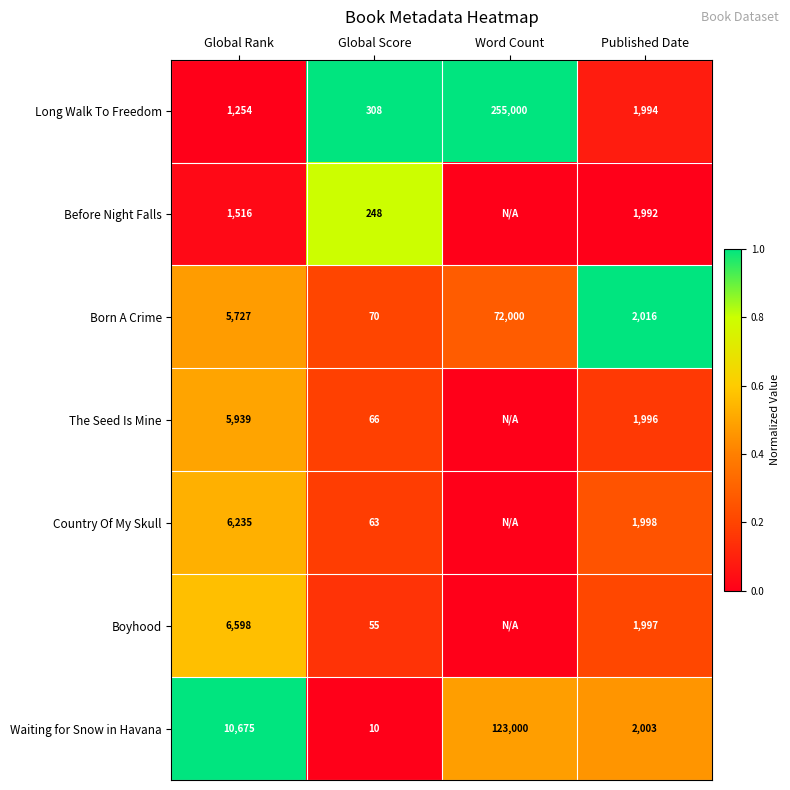

Is the value of Boyhood at Global Rank greater than the value of Waiting for Snow in Havana at Word Count?

No